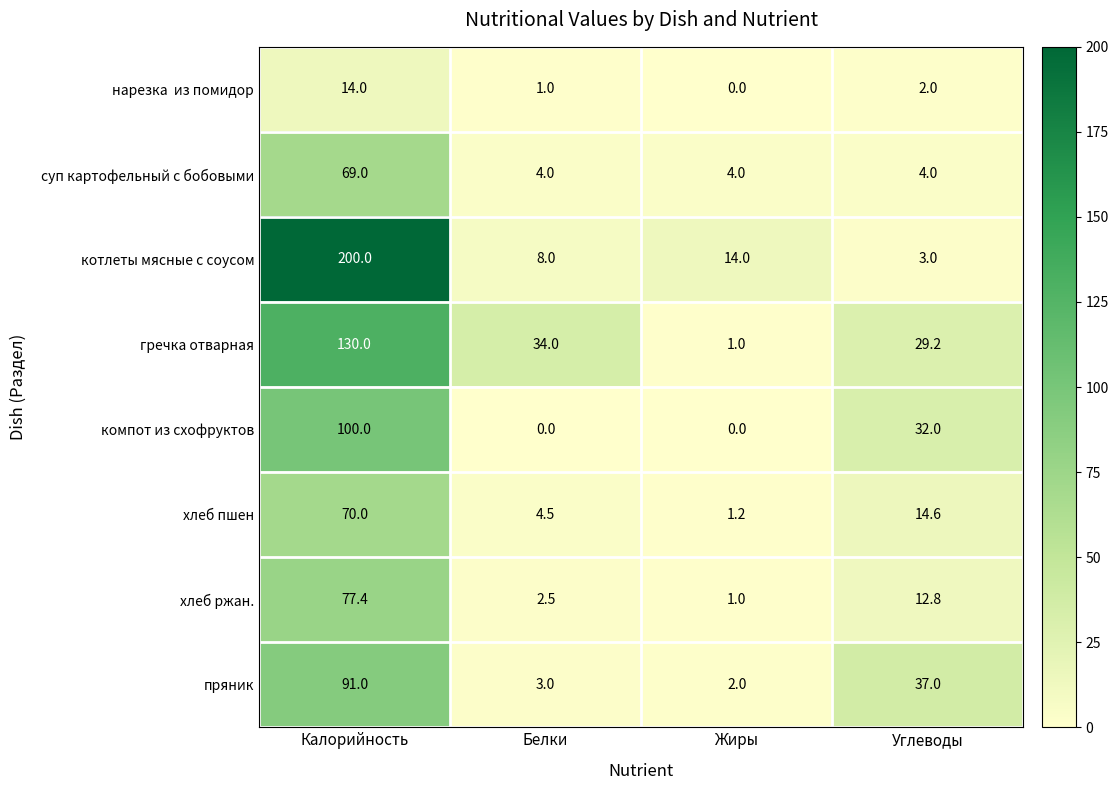

How many categories are shown in the chart?

4